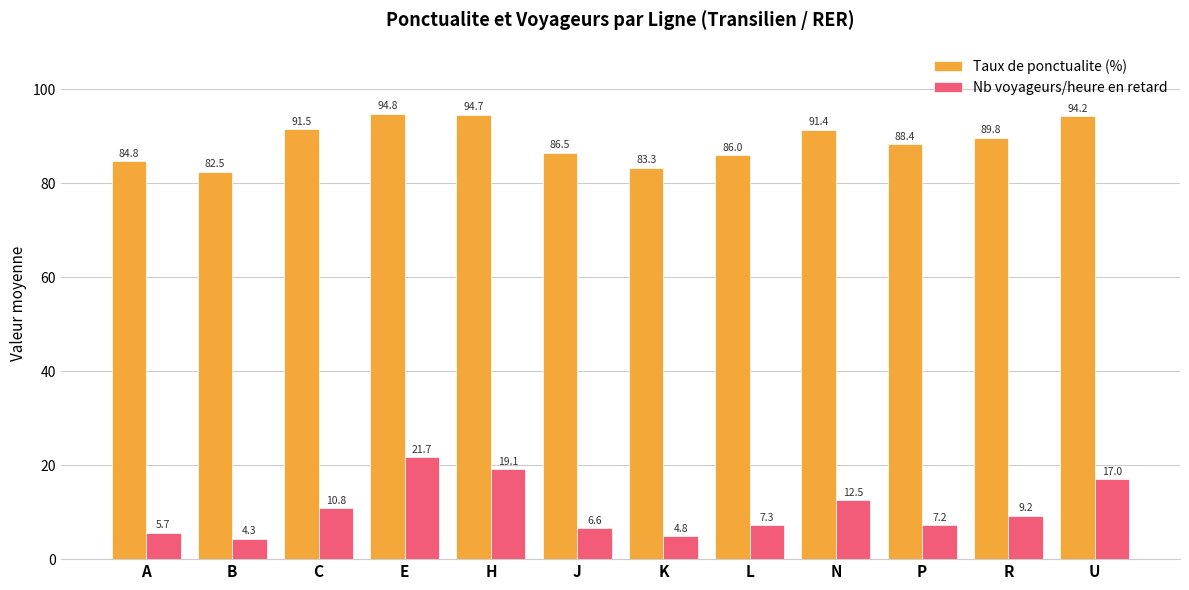

Is it true that Nb voyageurs/heure en retard equals 7.3 at C?

False